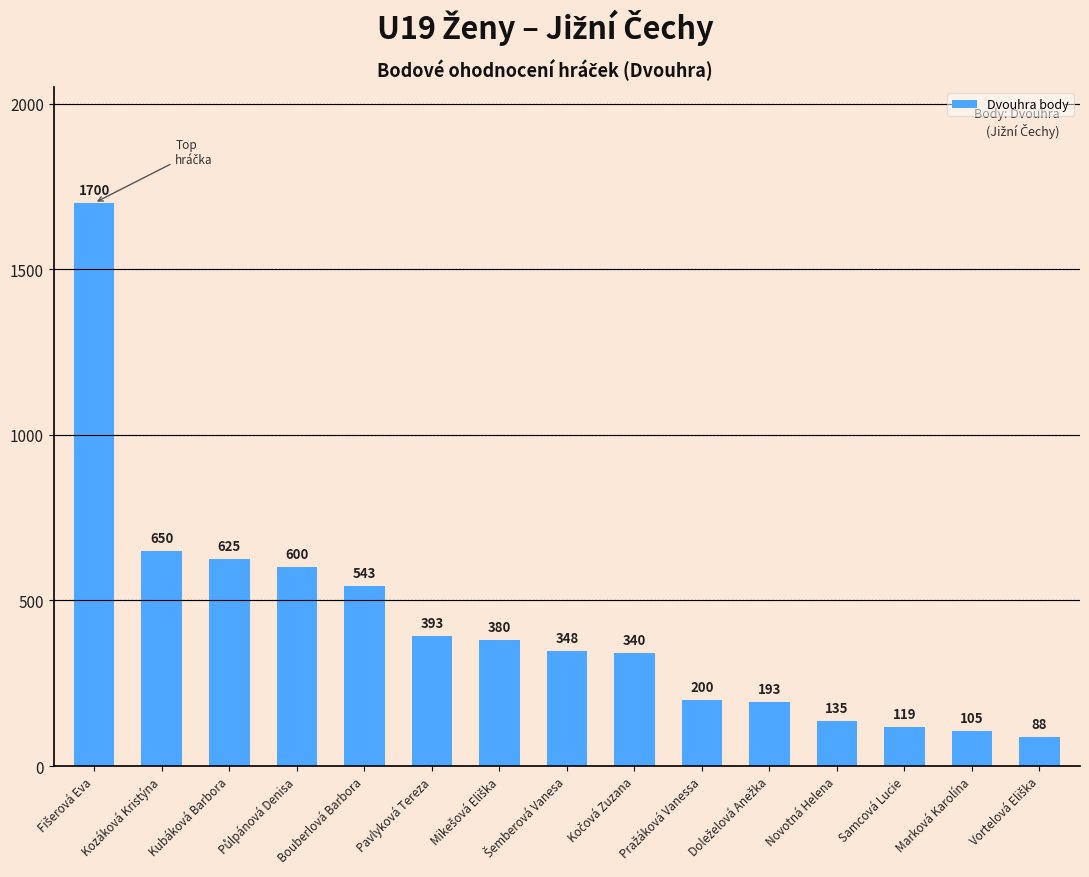

What is the maximum value shown in the chart?

1700